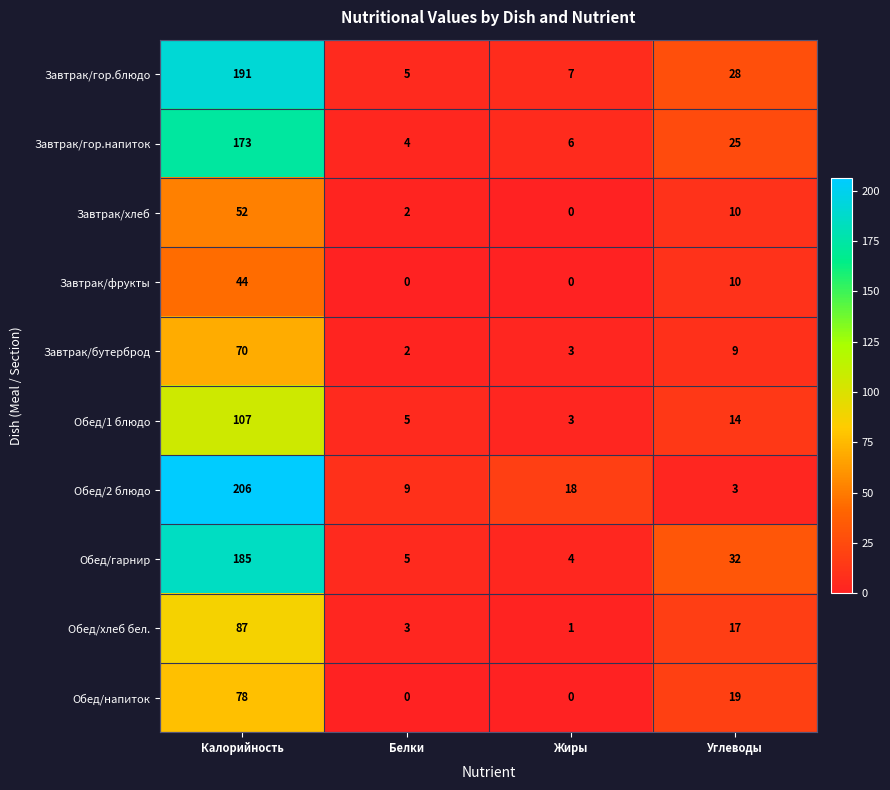

The value of Обед/2 блюдо at Белки is 5. True or false?

False